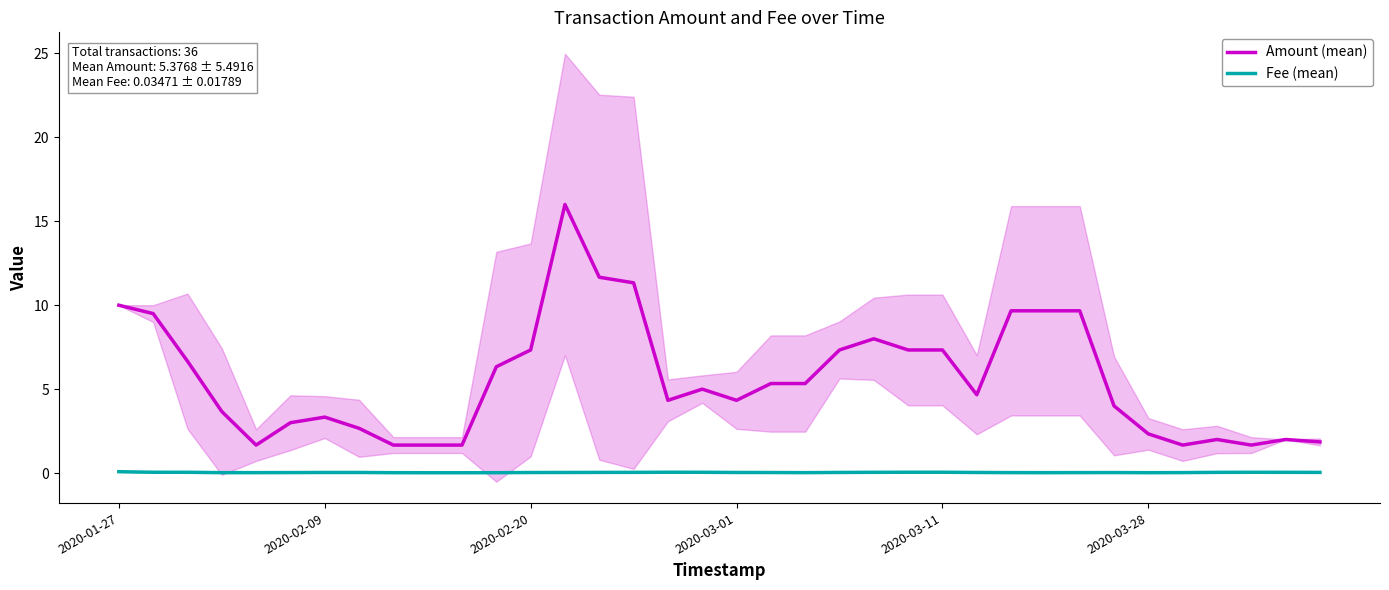

Where is Amount (mean) nearest to the value 8?

22